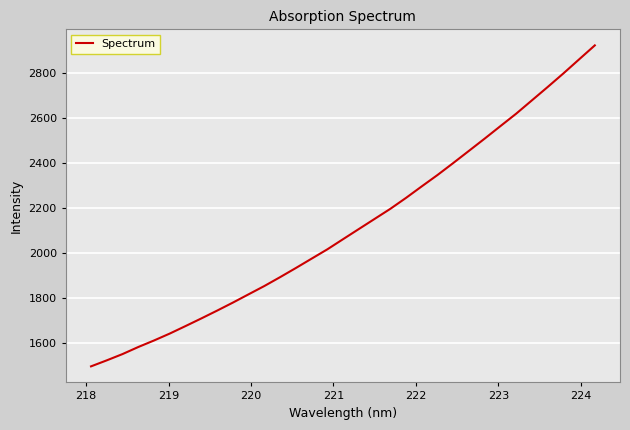

What is the minimum value shown in the chart?

1496.5